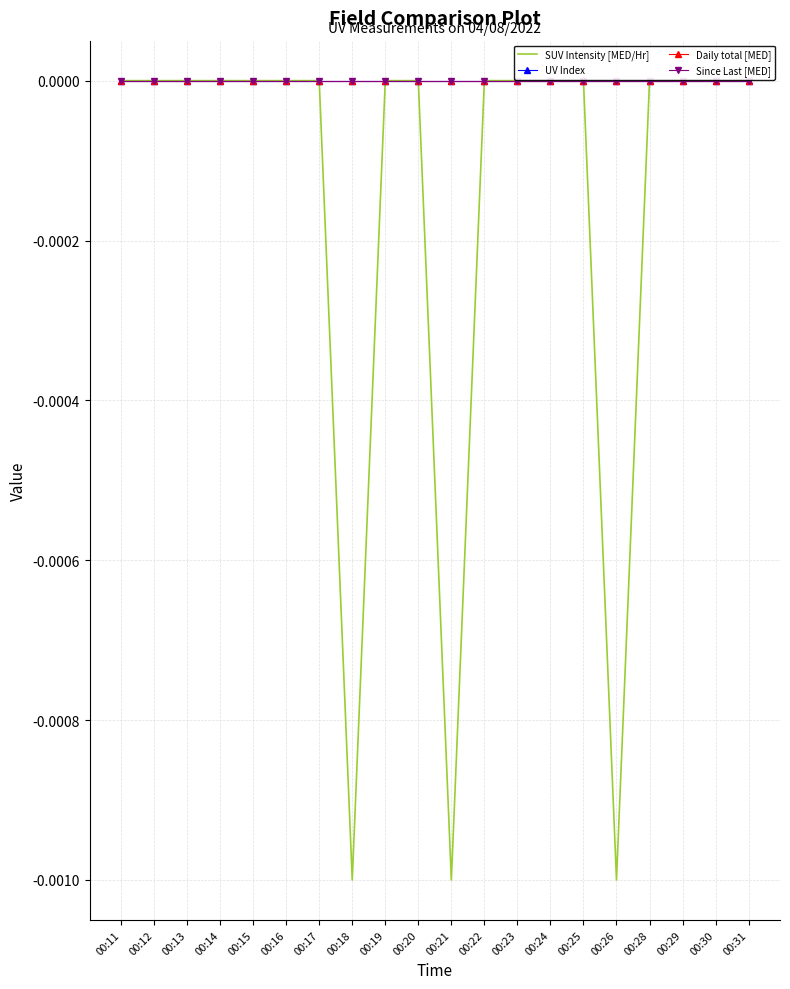

The SUV Intensity [MED/Hr] series shows -0.0 at 00:21. True or false?

True